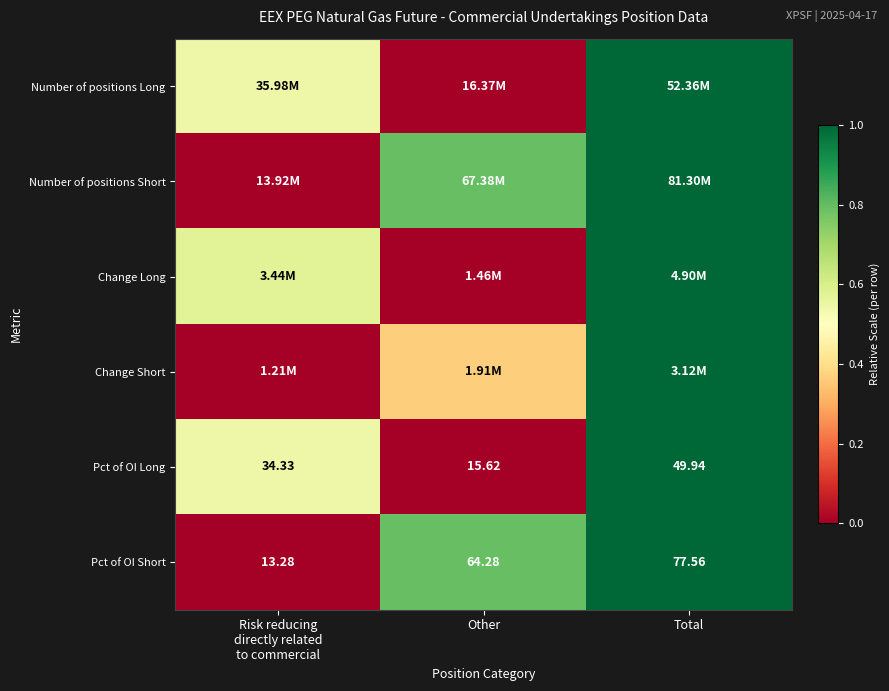

The Change Long series shows 0.0 at Other. True or false?

True